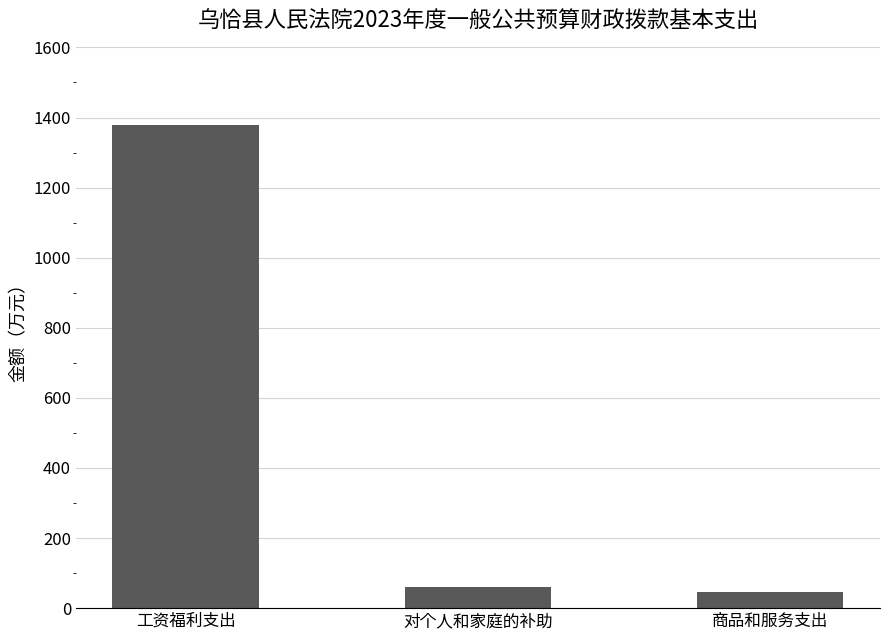

The chart shows a value of 1377.7 at 工资福利支出. True or false?

True